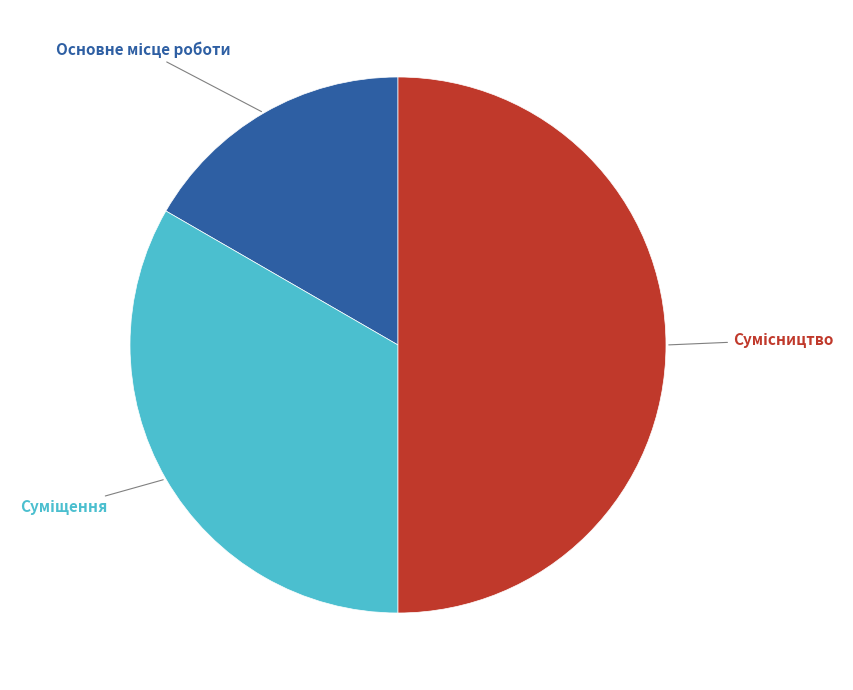

Does Сумісництво represent more than half of the total?

No